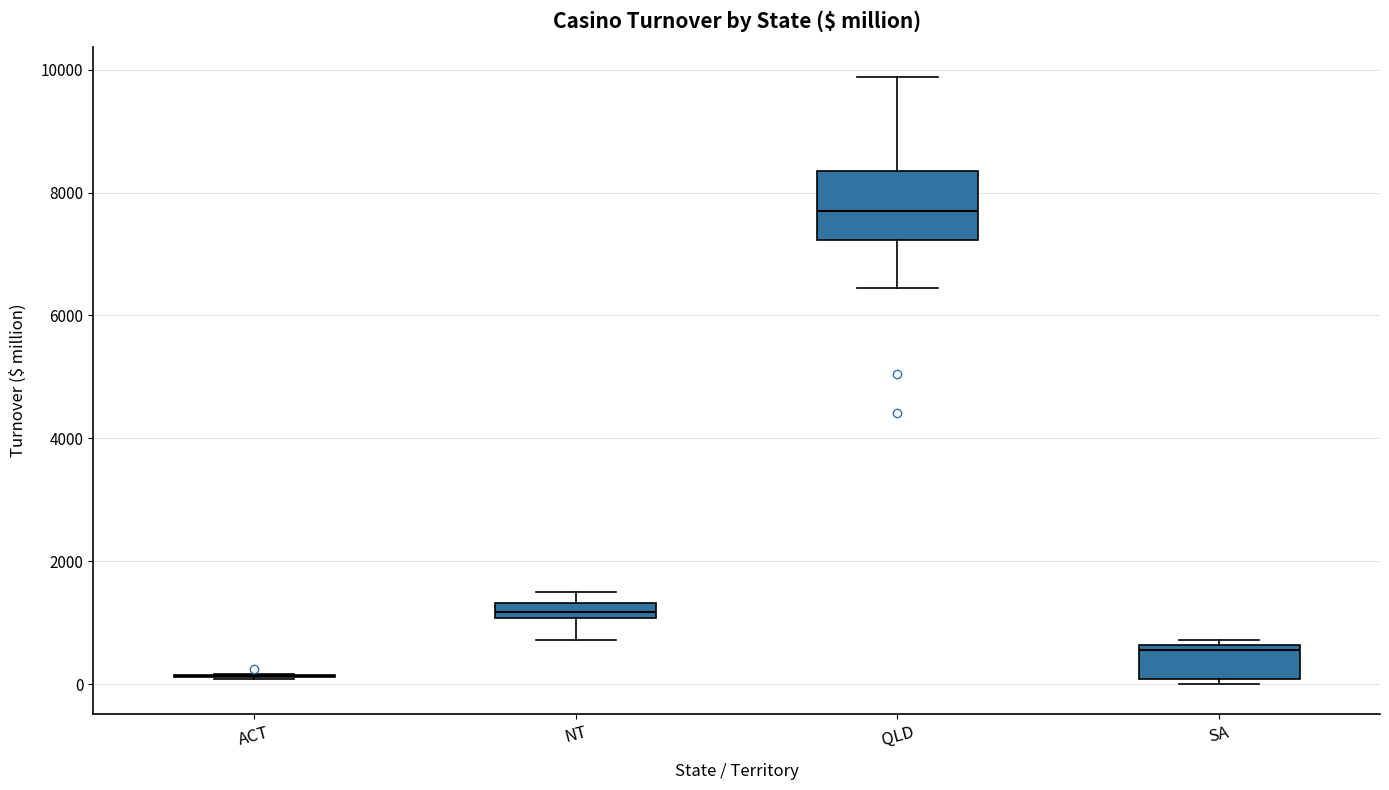

Where does the lower whisker of the box for QLD end on the y-axis? The values are not printed on the chart, so give them approximately, as read against the axis.

6400